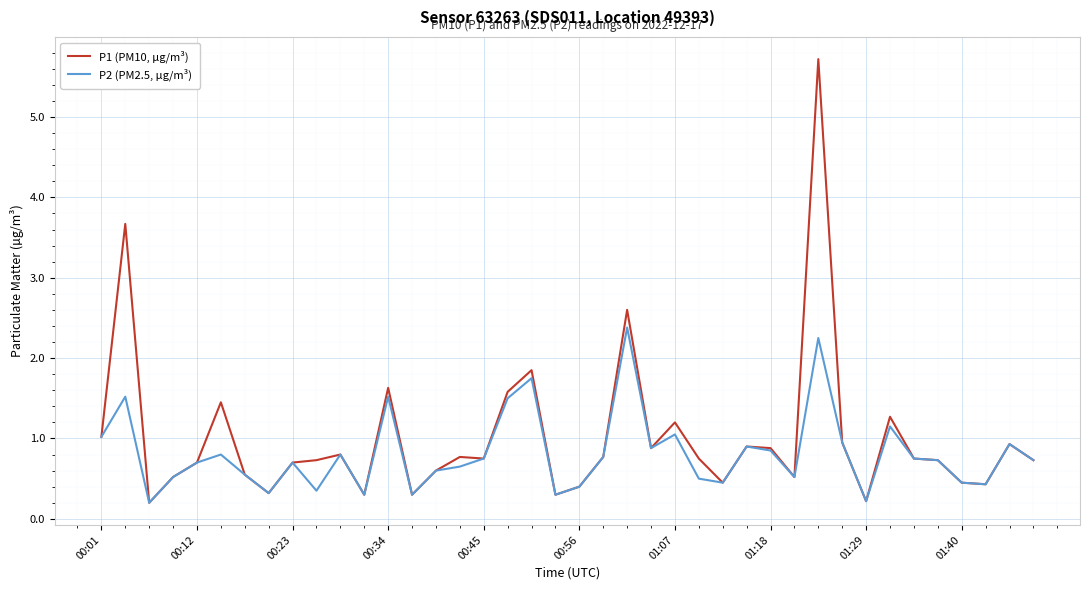

Which series has the widest spread of values?

P1 (PM10, µg/m³)